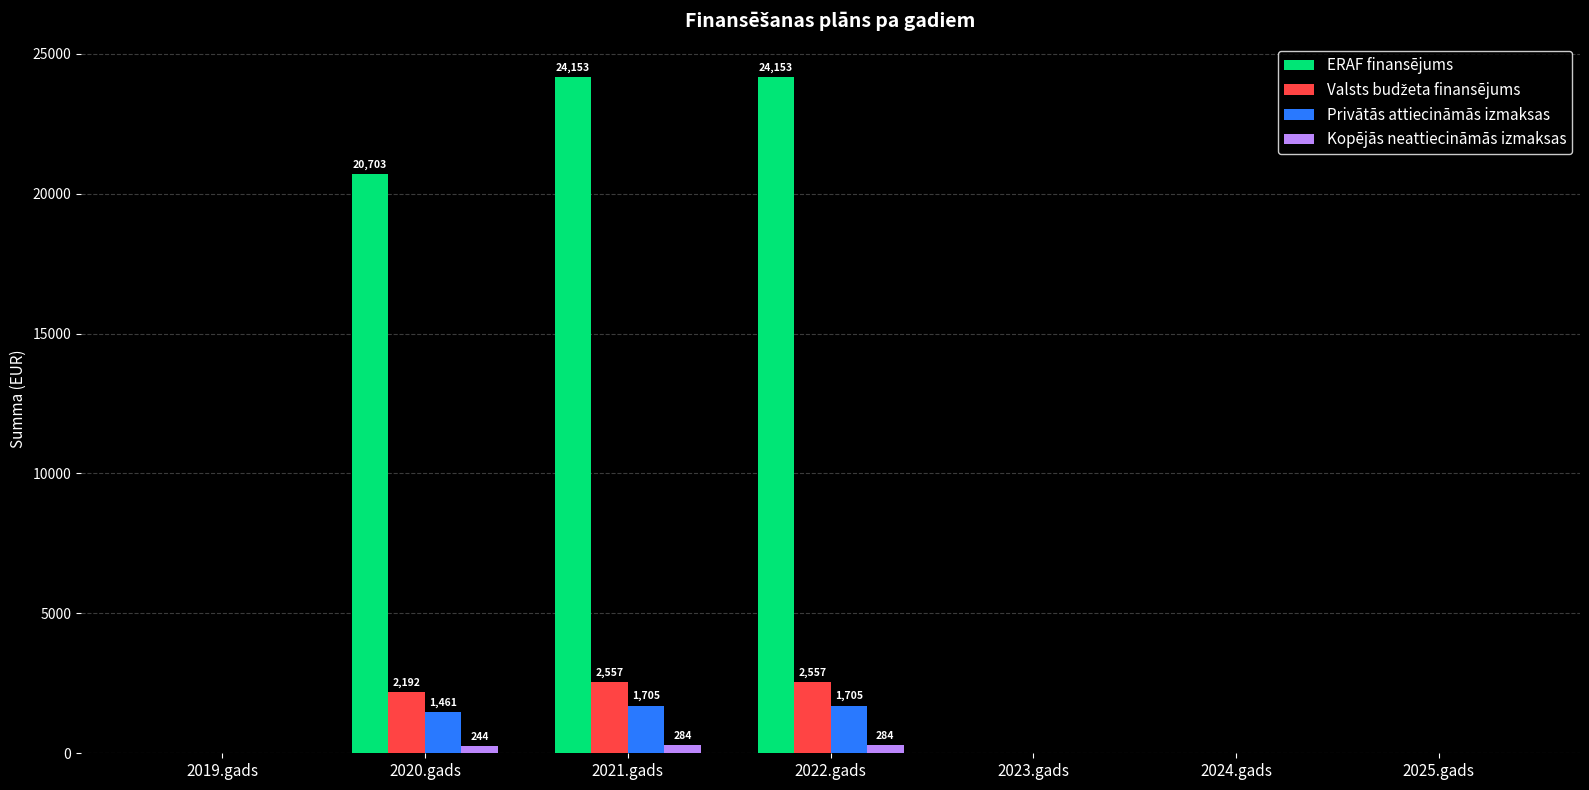

Is the value of Privātās attiecināmās izmaksas at 2020.gads greater than the value of Kopējās neattiecināmās izmaksas at 2022.gads?

Yes